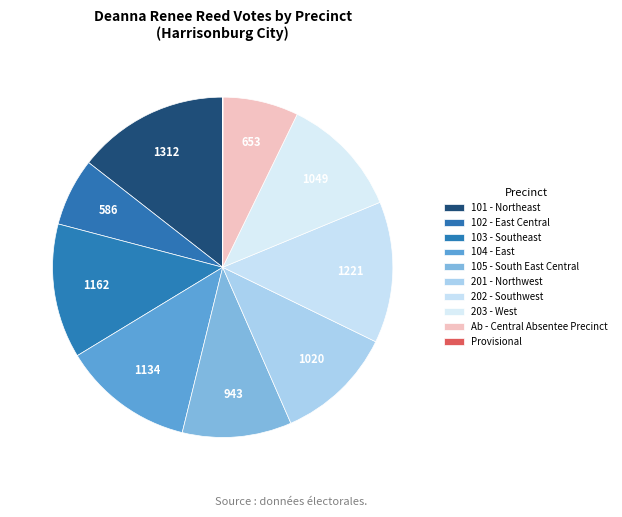

To the nearest percent, what is the combined percentage of Provisional and 102 - East Central?

6%